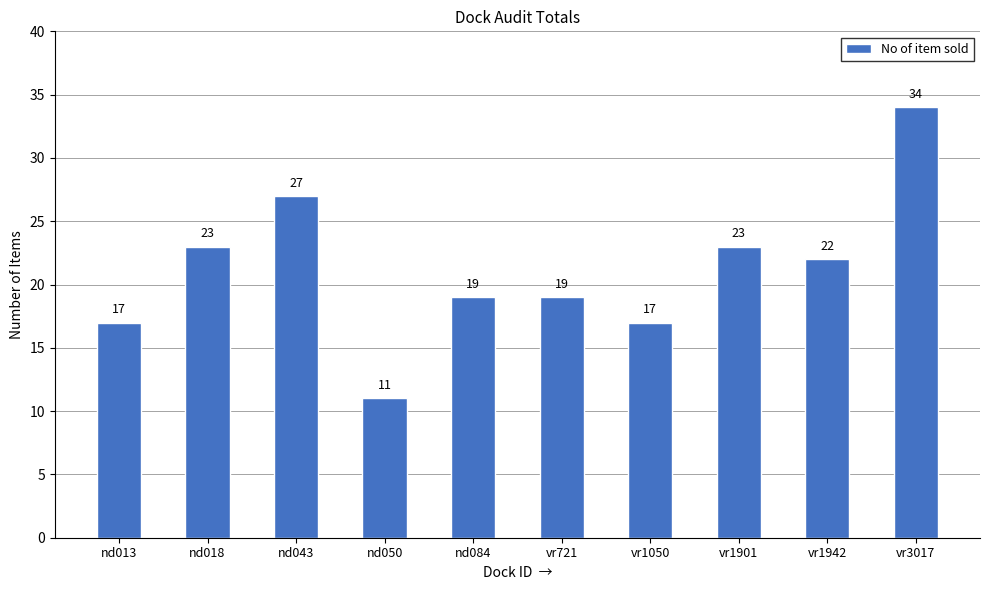

Where does the data first go above 22?

nd018